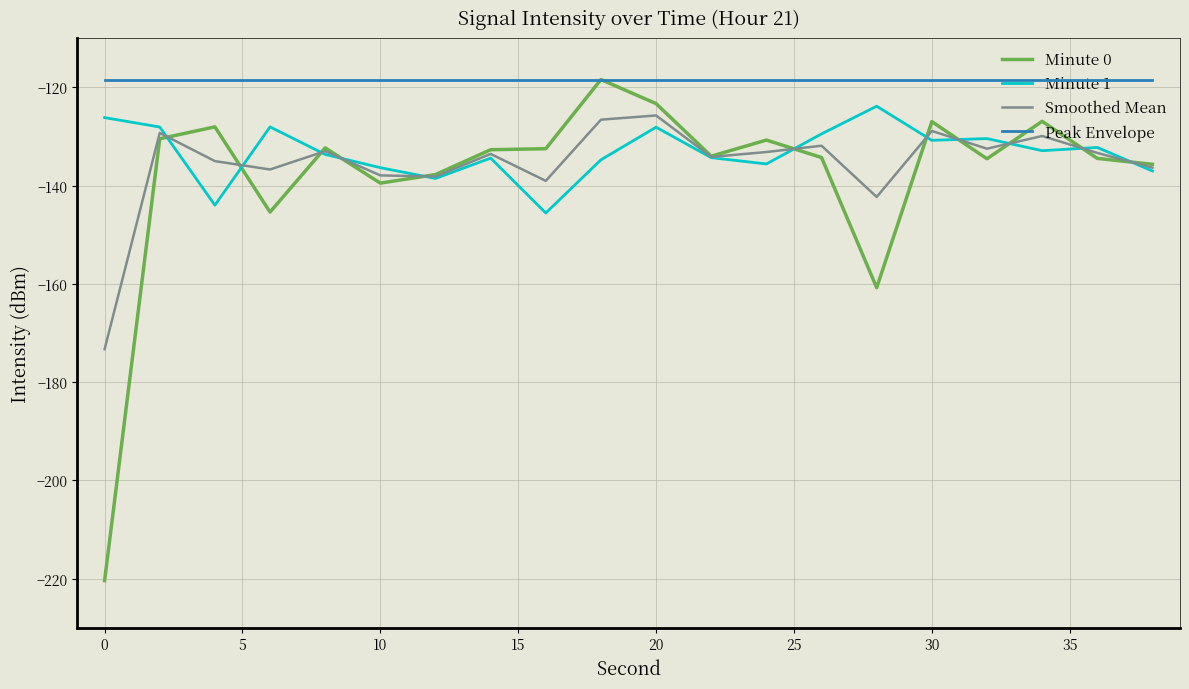

What are all the series names shown in the legend?

Minute 0, Minute 1, Smoothed Mean, Peak Envelope